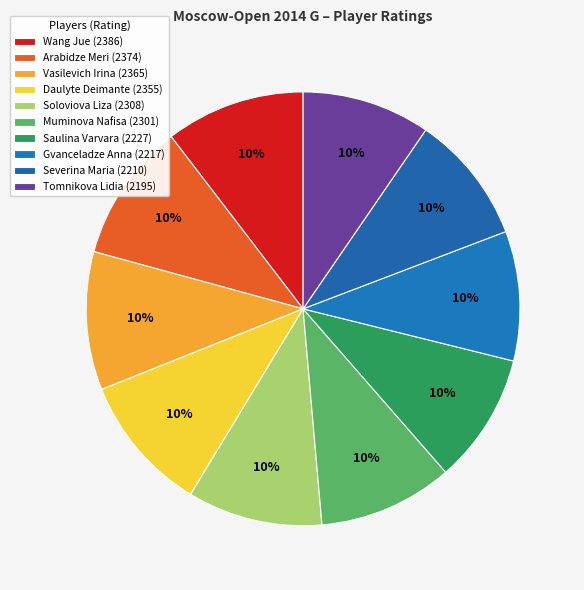

Count the number of slices in the pie.

10